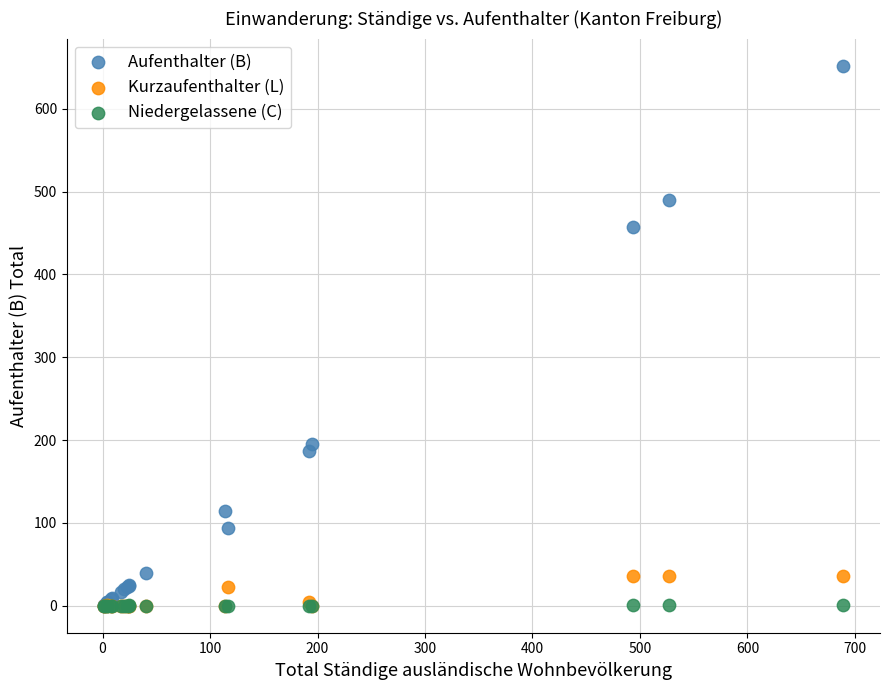

Which series has the largest Y range (max minus min)?

Aufenthalter (B)